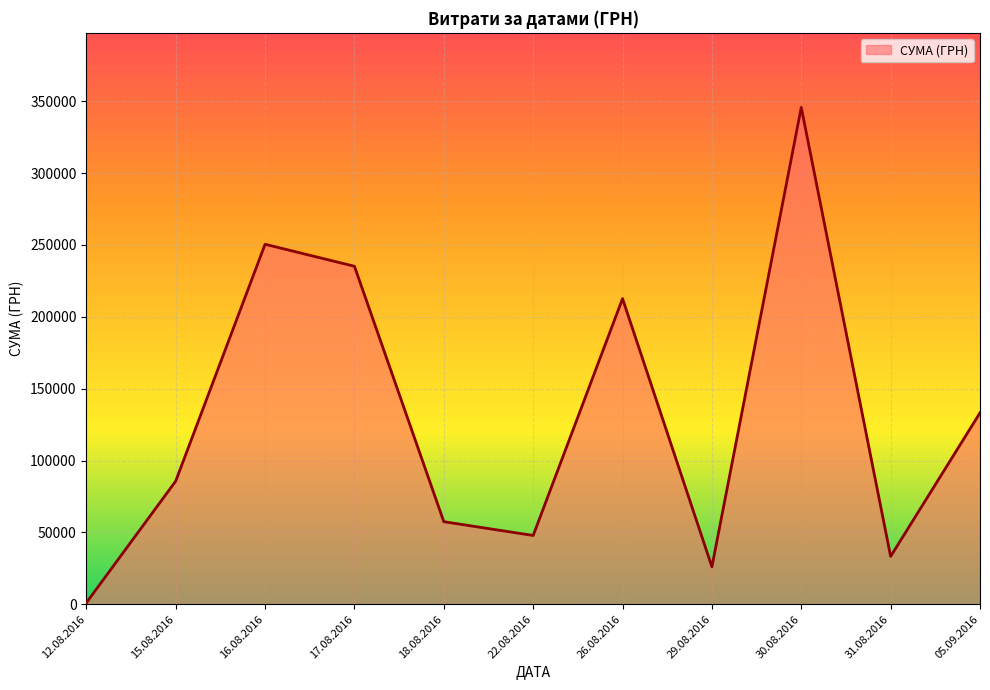

True or false: the data has more than 0 interior local peaks.

True